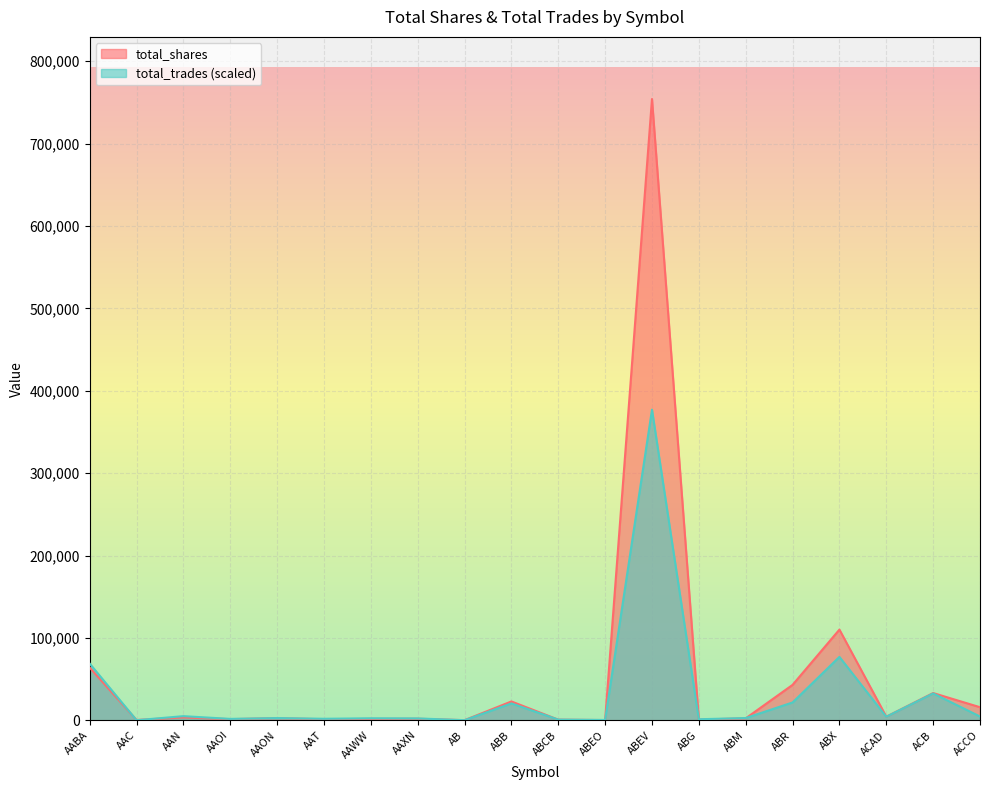

What is the sum of all total_trades values?

628508.6